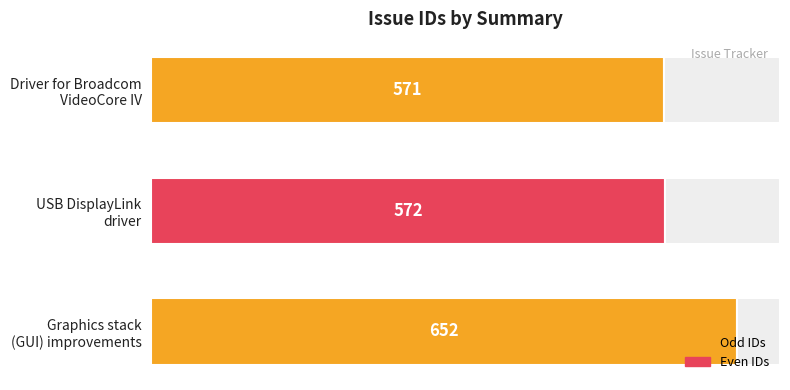

How many categories are shown in the chart?

3